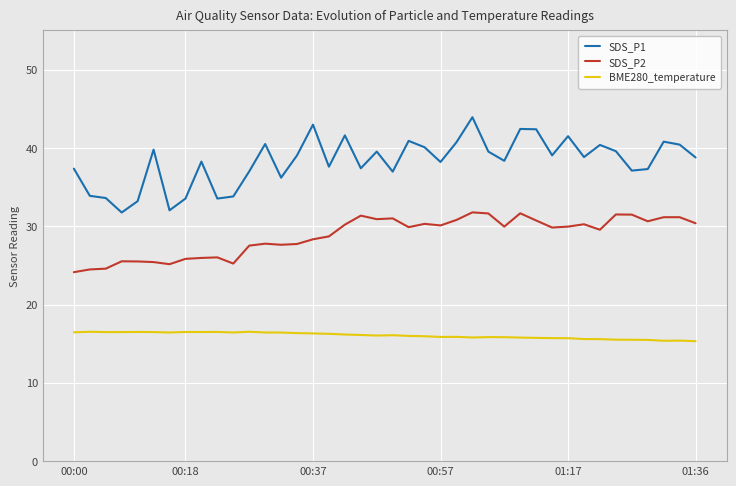

How many lines are shown in the chart?

3